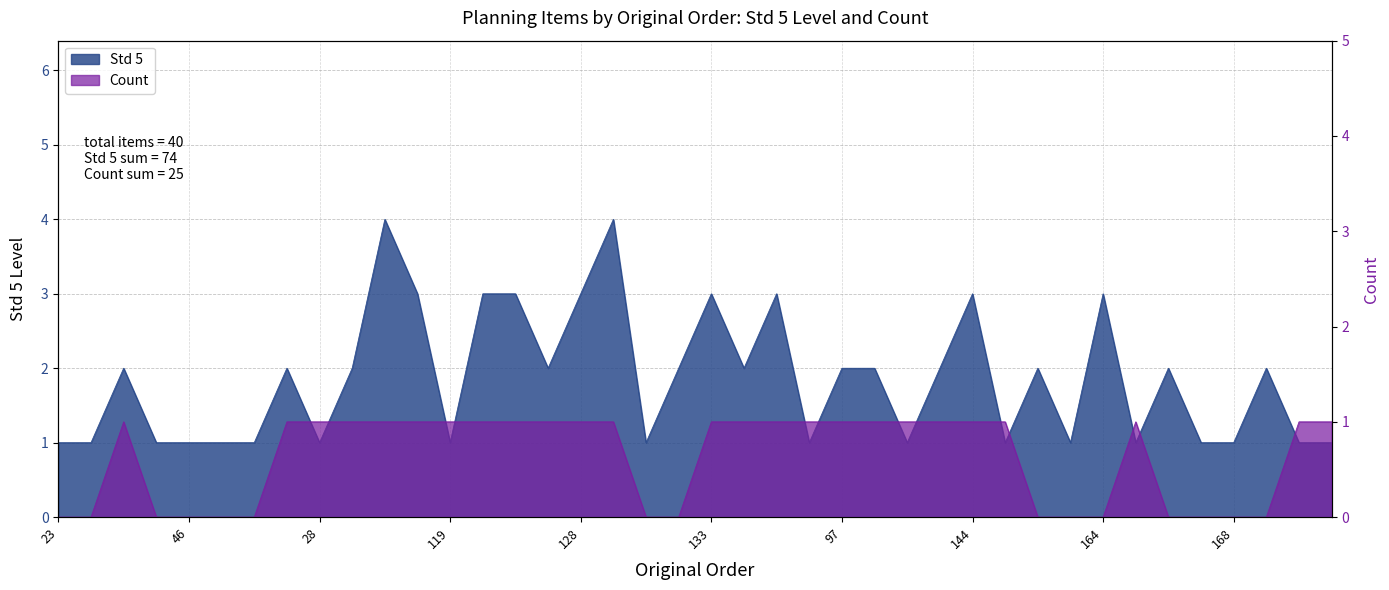

What is the total value across all series at 43?

3